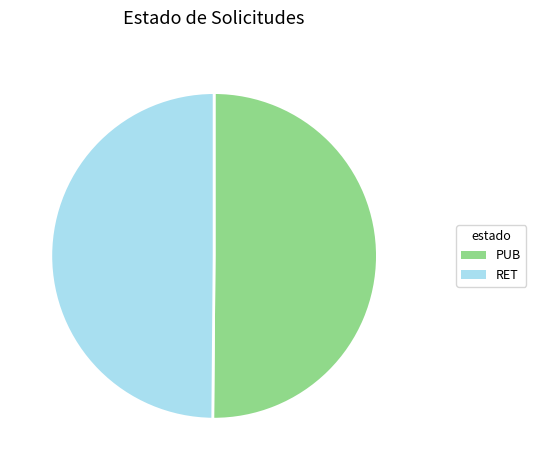

To the nearest percent, what portion does PUB represent?

50%